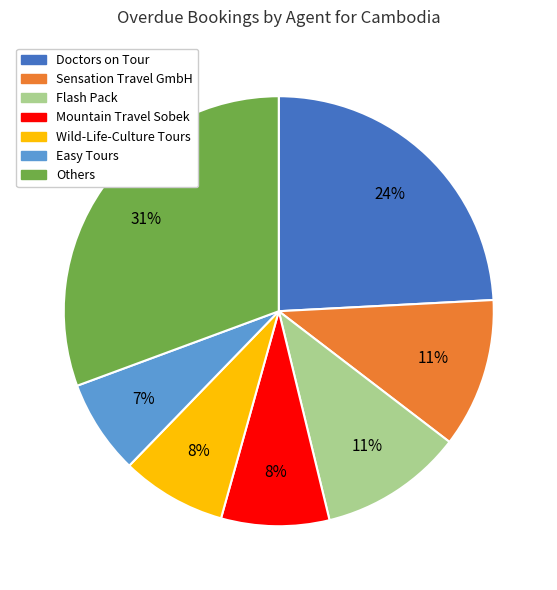

To the nearest percent, what is the average slice percentage?

14%